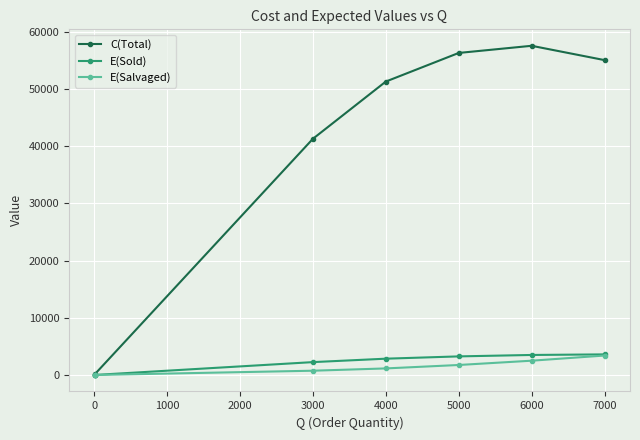

Which series has the largest range (max minus min)?

C(Total)